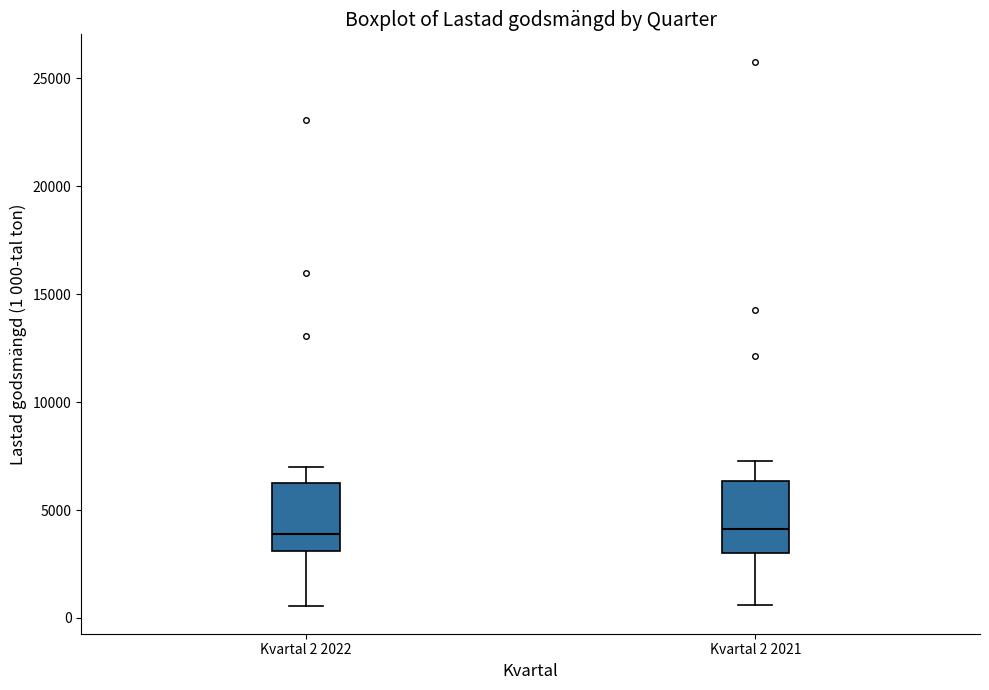

Reading left to right, transcribe this box plot: for each box, give where its median line is, the range the box spans, and where its two whiskers end, as read against the y-axis. The values are not printed on the chart, so give them approximately, as read against the axis.

Kvartal 2 2022: median 4000, box 3000 to 6500, whiskers 500 to 7000
Kvartal 2 2021: median 4000, box 3000 to 6500, whiskers 500 to 7500